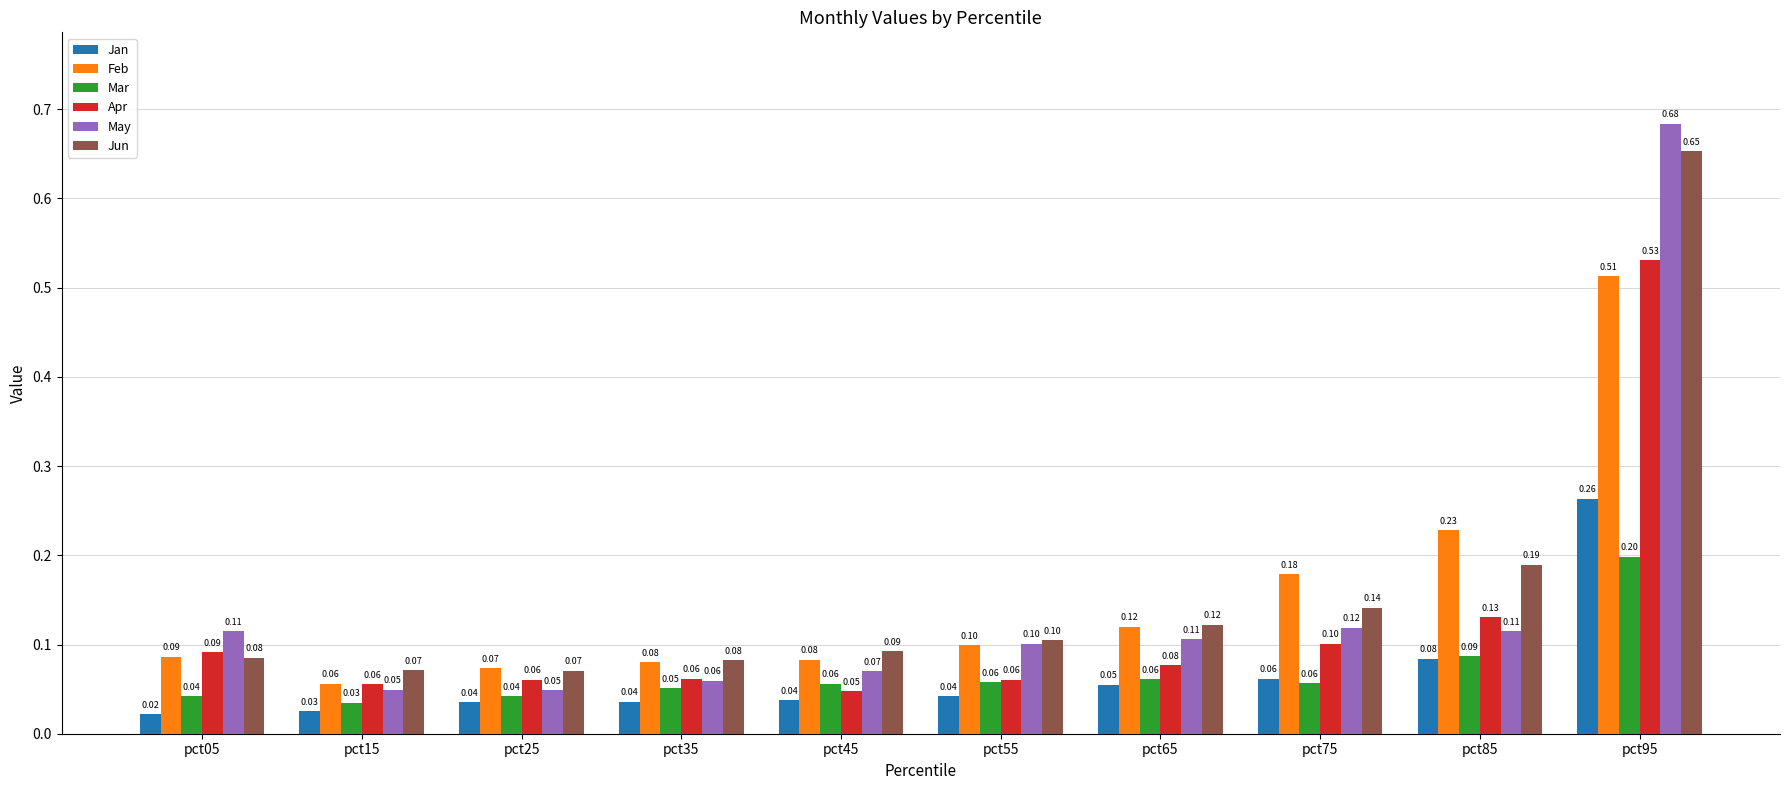

The value of Feb at pct55 is 0.2. True or false?

False